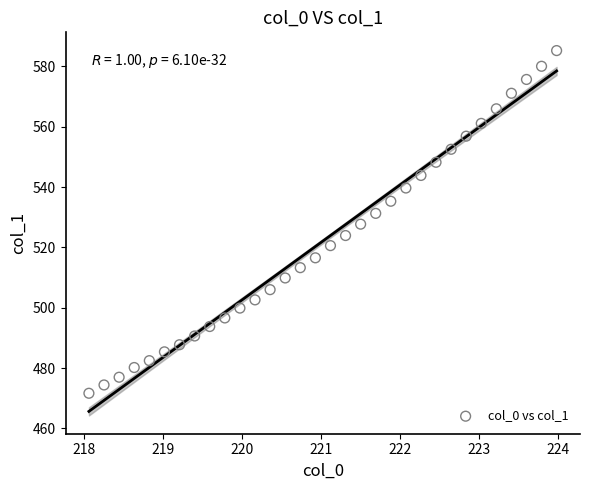

What is the range of Y values (max minus min)?

113.6